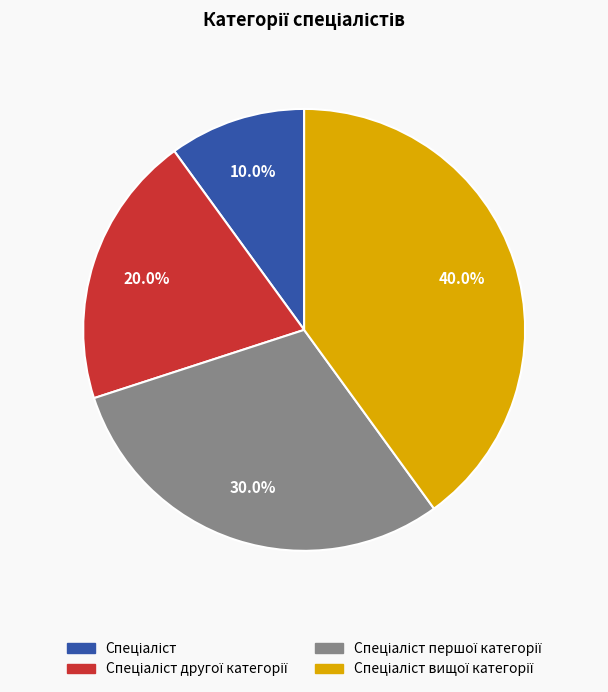

To the nearest percent, what is the average slice percentage?

25%